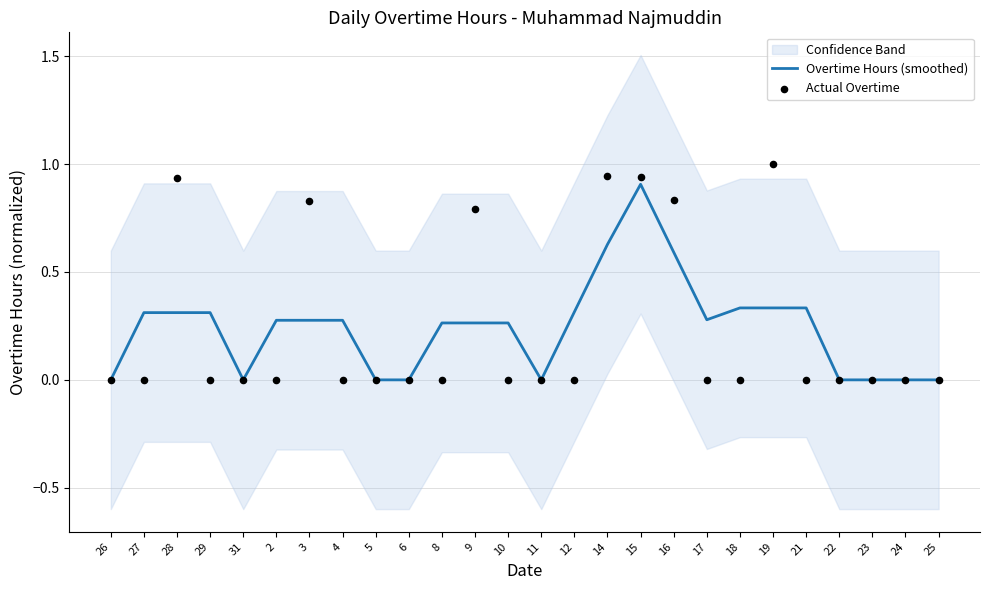

Is the value of Overtime Hours (smoothed) at 10 greater than the value of Actual Overtime at 2?

Yes